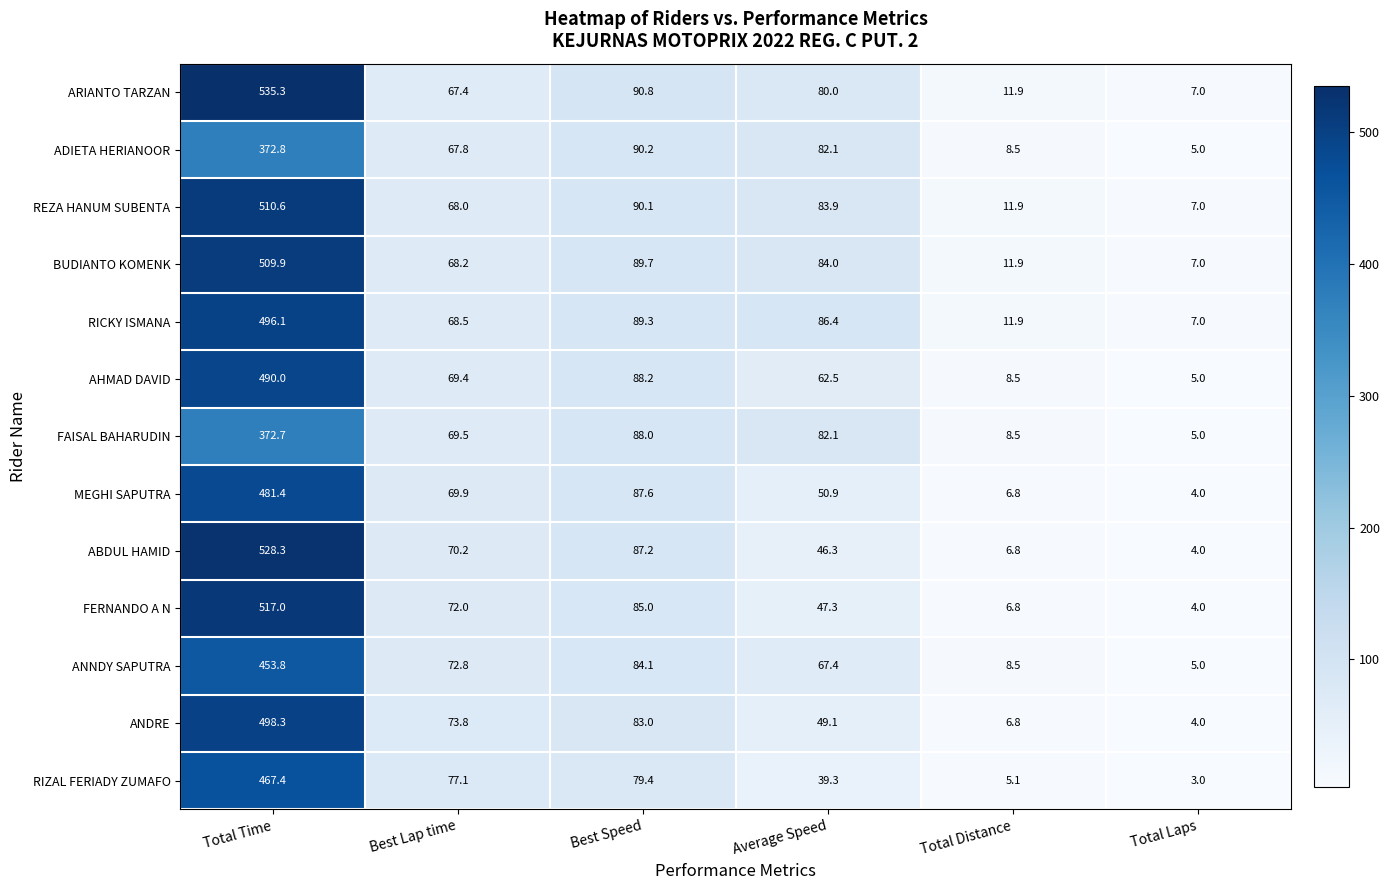

What is the sum of the AHMAD DAVID values at Total Distance and Average Speed?

71.0